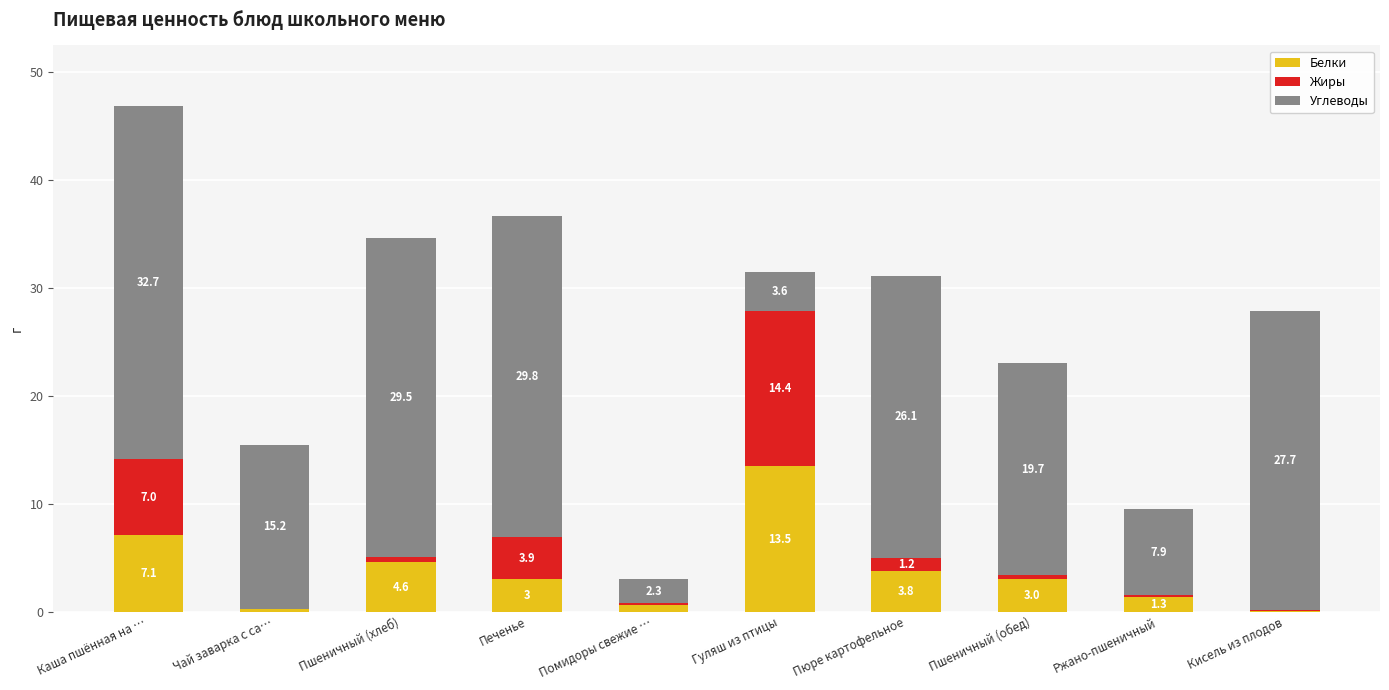

What is the difference between the Белки values at Помидоры свежие … and Пшеничный (обед)?

2.4